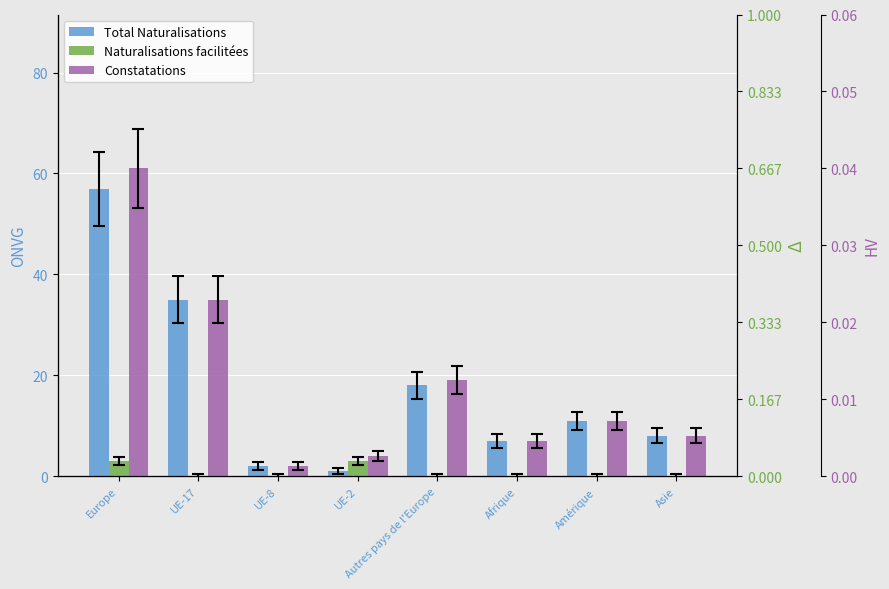

Between Asie and Amérique, which is larger?

Amérique